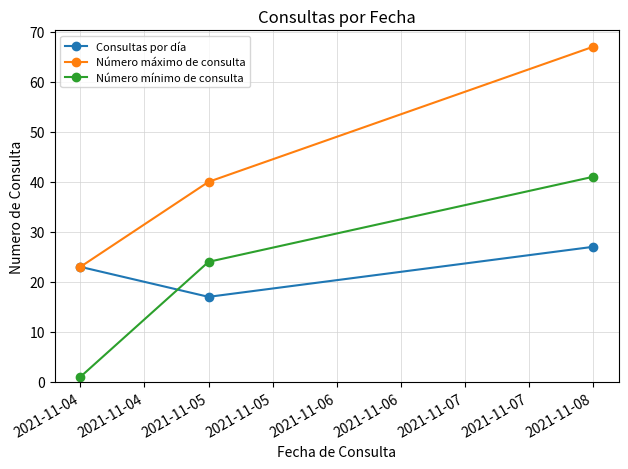

How many data points does each series have?

3